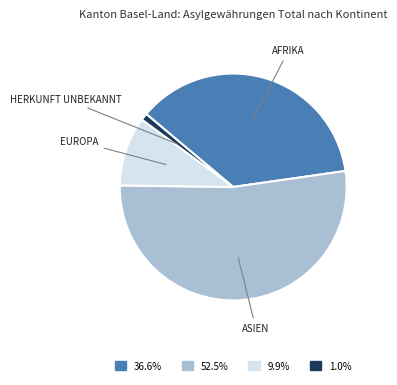

Is there any slice that represents more than half of the pie?

Yes